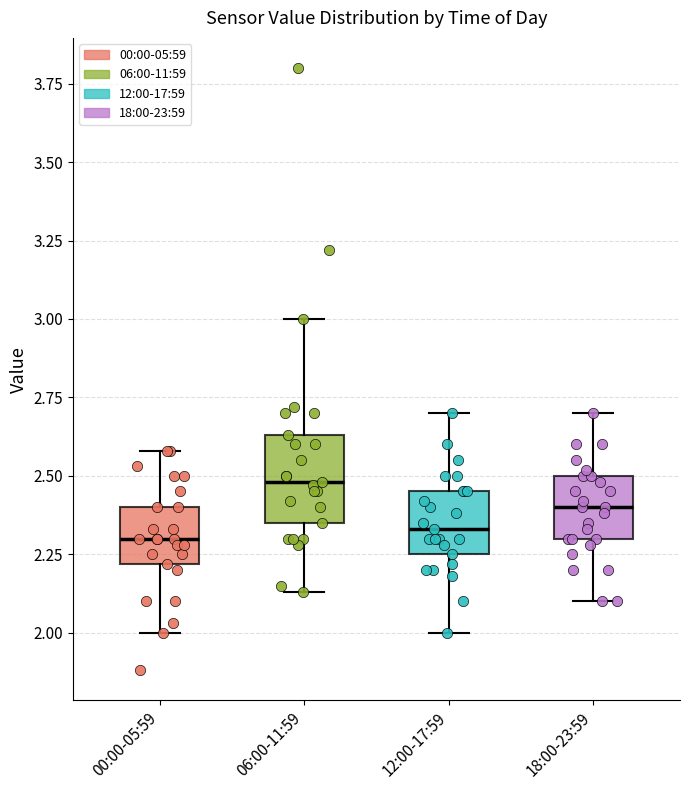

Which box has the highest median line?

06:00-11:59